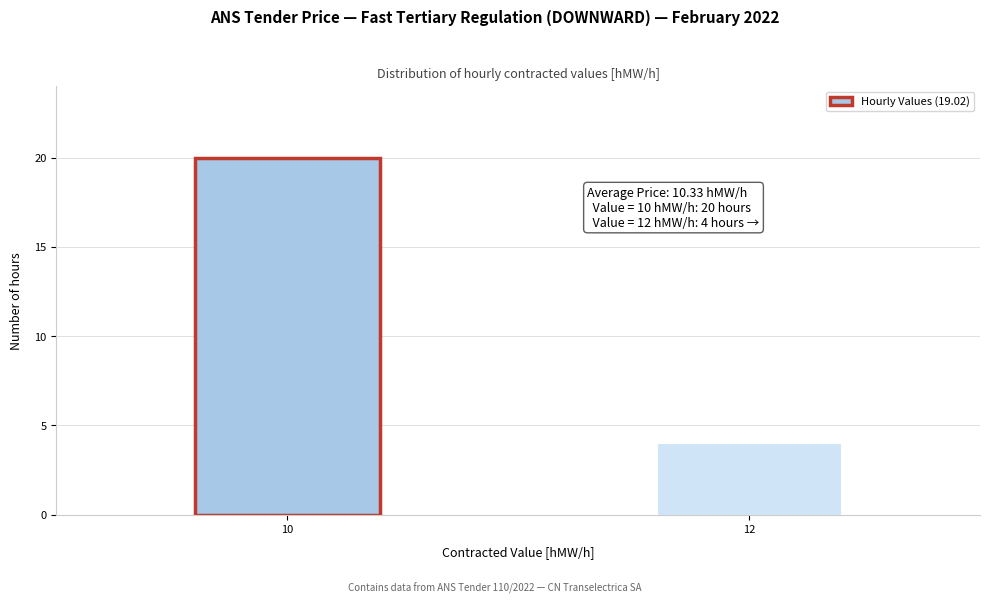

Reading right to left, transcribe all the data shown in this chart.

4	20